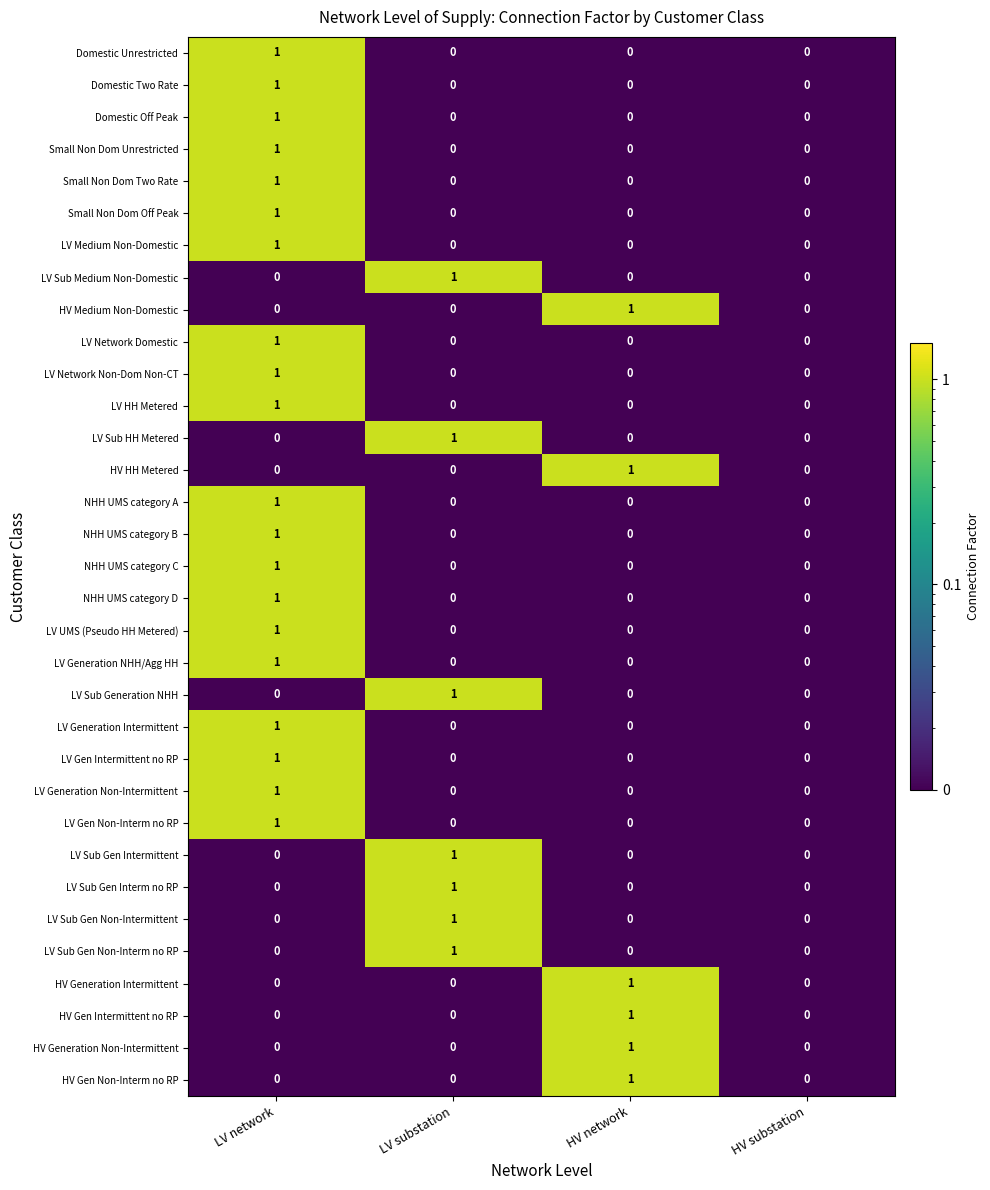

True or false: LV Generation Non-Intermittent has a value of 0 at HV network.

True